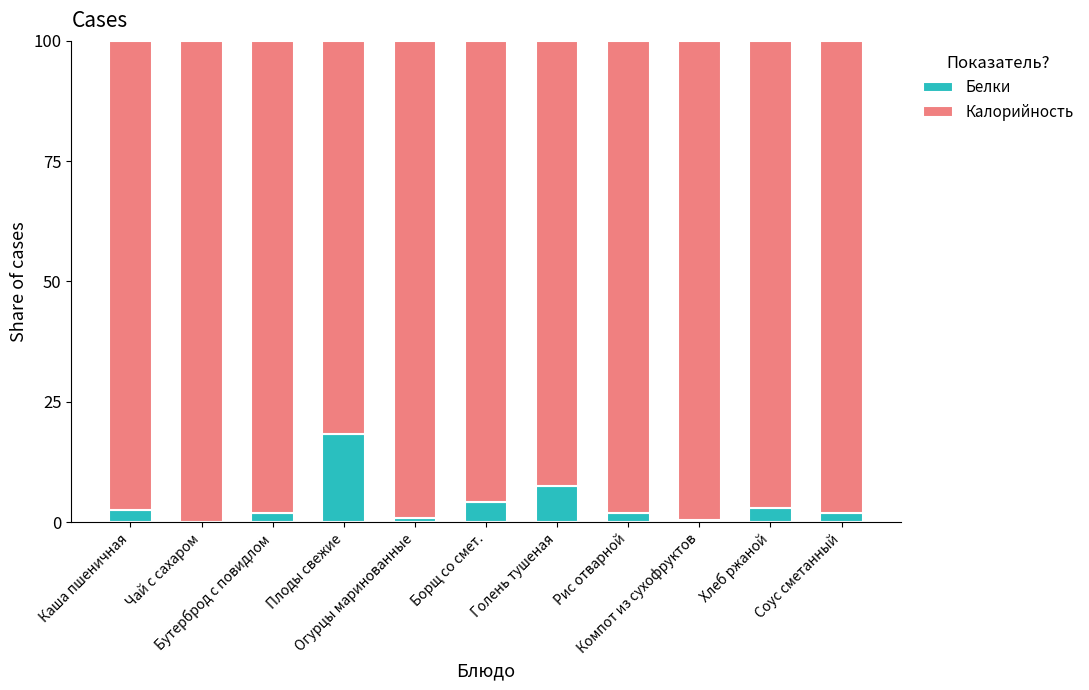

What is the highest value of the Белки series?

18.2